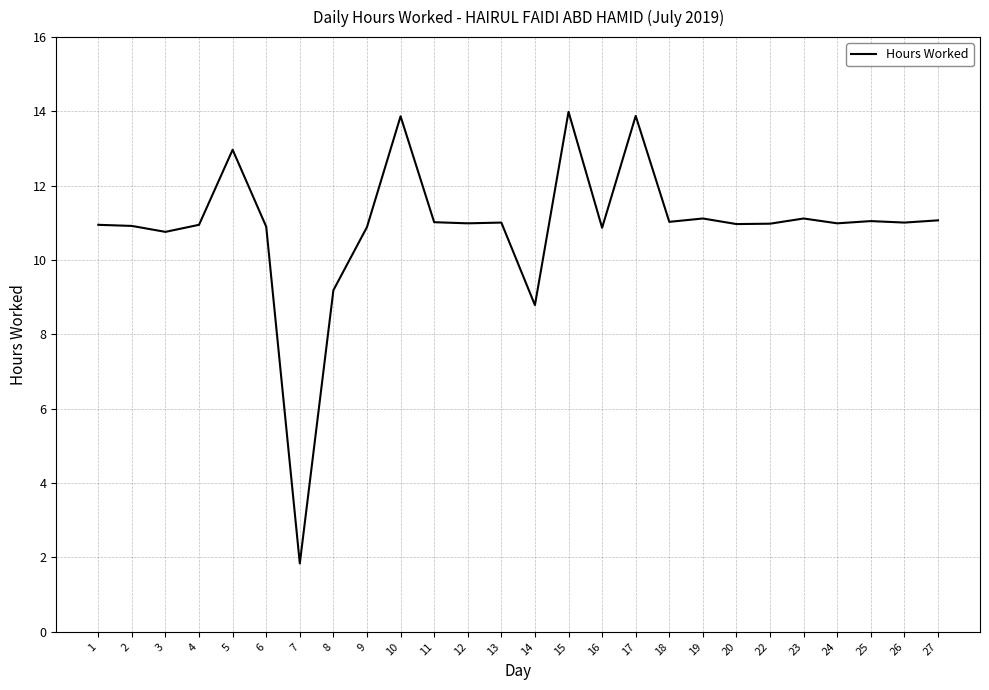

Is it true that the value at 24 is 11.0?

True